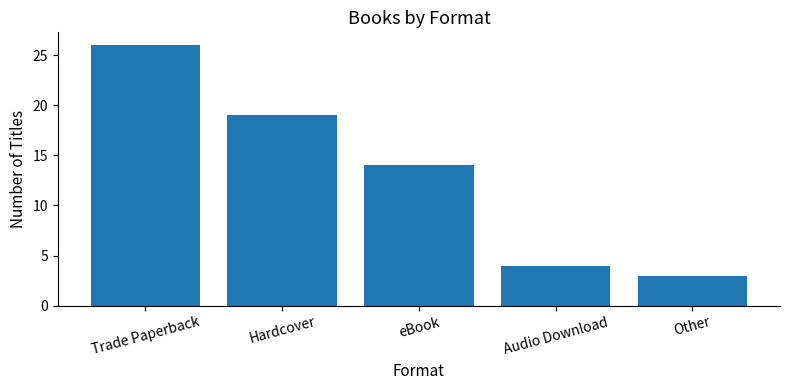

Count the number of categories in the chart.

5